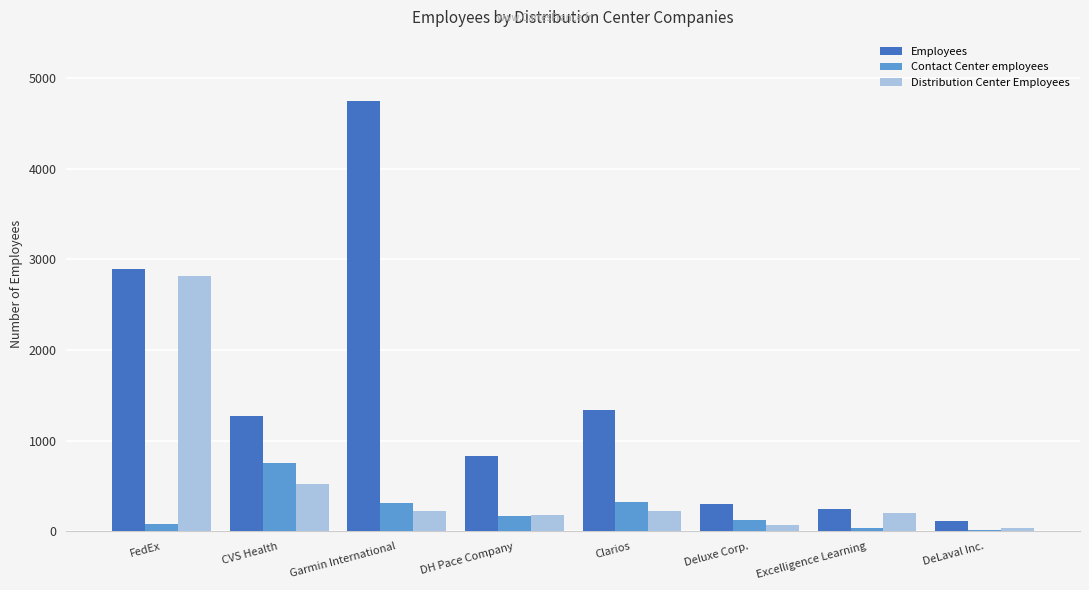

Which series changed the most between FedEx and CVS Health?

Distribution Center Employees